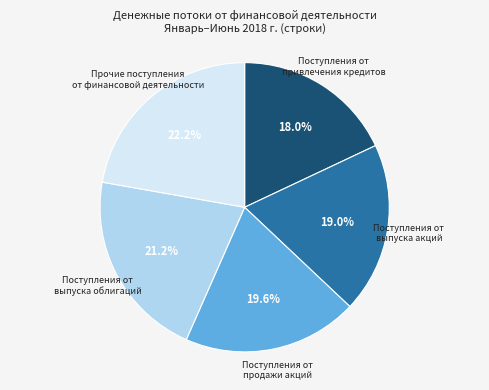

What is the largest slice in the pie chart?

Прочие поступления от финансовой деятельности